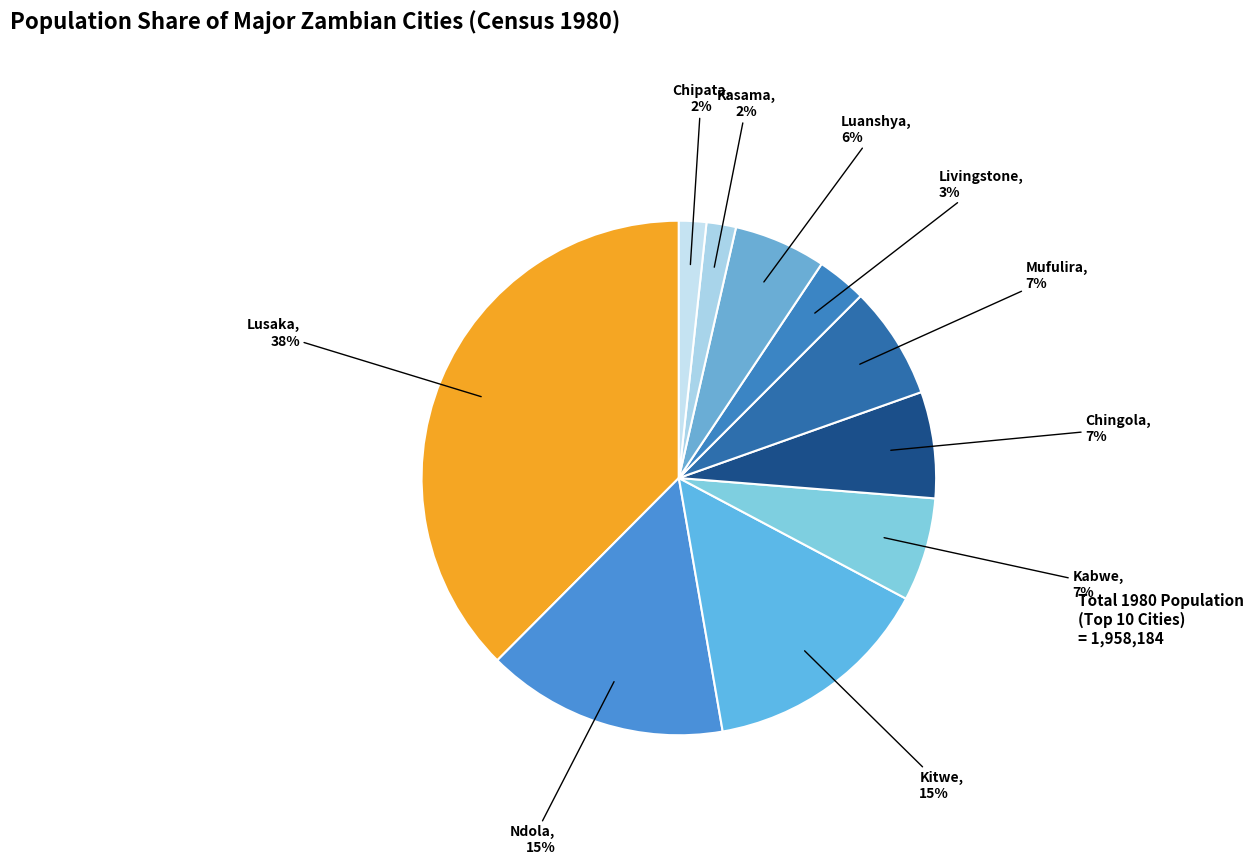

Do Chipata and Chingola together represent more than half of the pie?

No